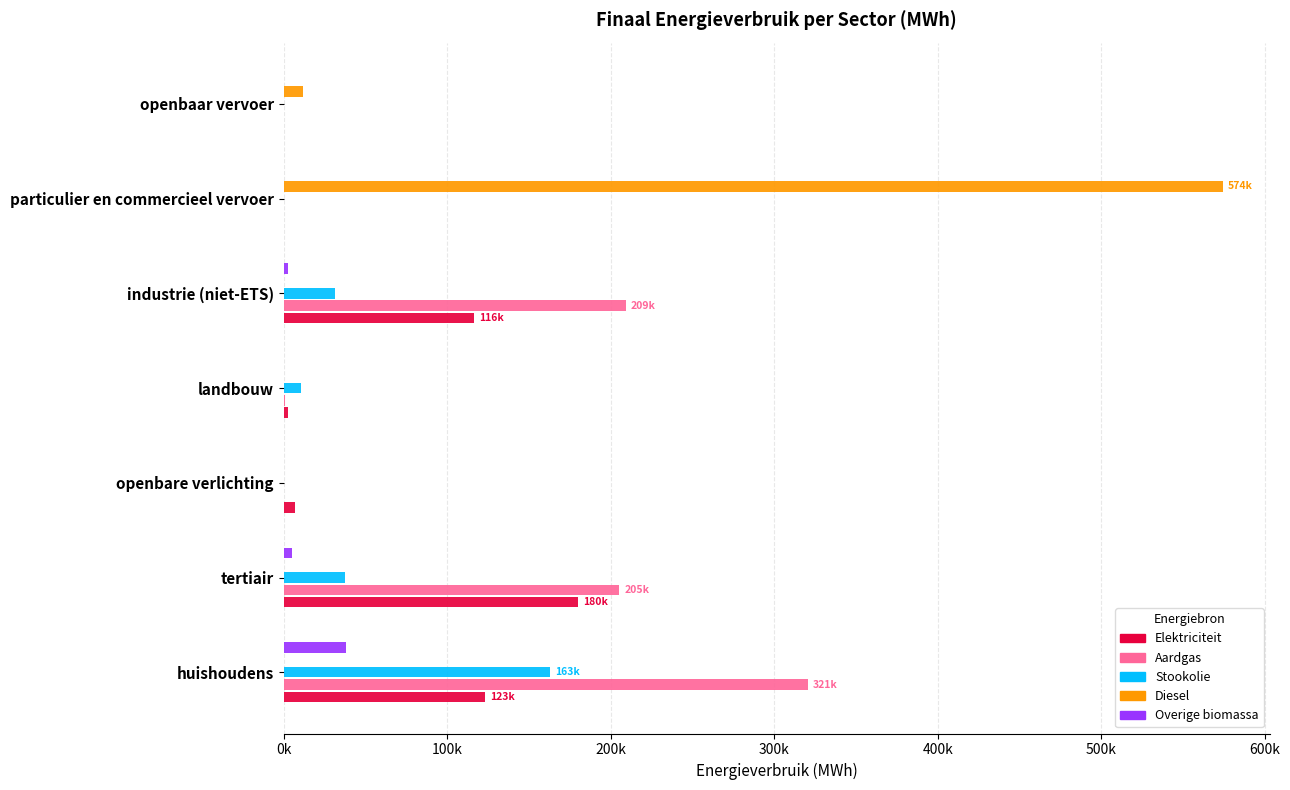

Which series has the largest range (max minus min)?

Diesel